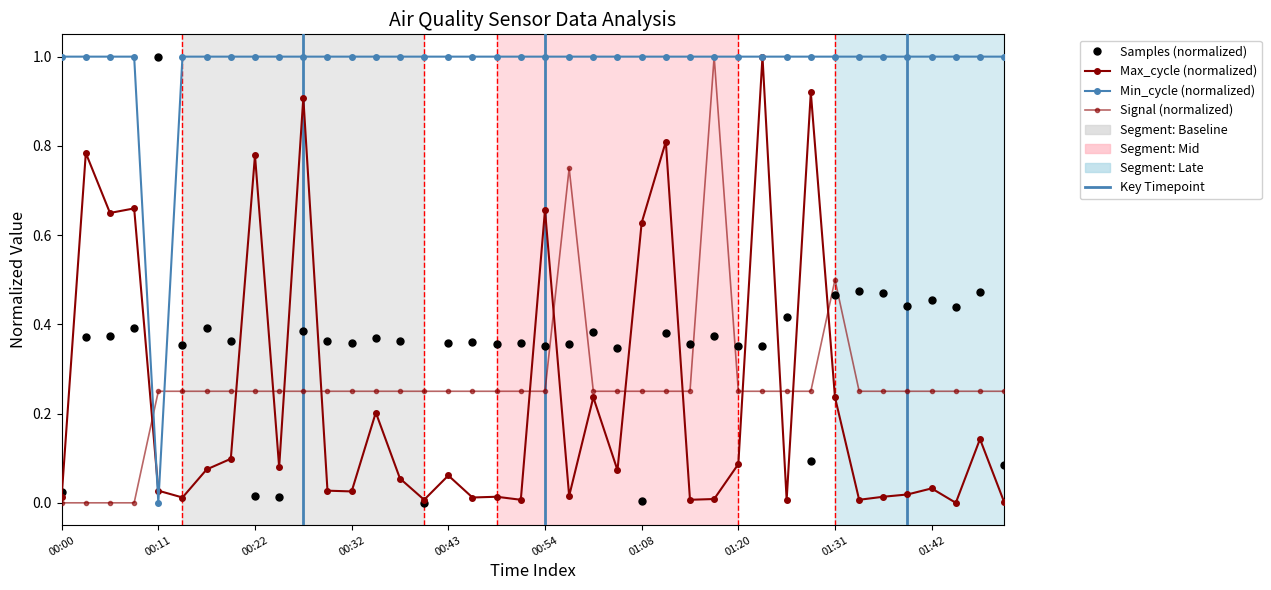

Reading left to right, list all the values displayed in this chart.

Samples (normalized): 0.0	0.4	0.4	0.4	1.0	0.4	0.4	0.4	0.0	0.0	0.4	0.4	0.4	0.4	0.4	0.0	0.4	0.4	0.4	0.4	0.4	0.4	0.4	0.3	0.0	0.4	0.4	0.4	0.4	0.4	0.4	0.1	0.5	0.5	0.5	0.4	0.5	0.4	0.5	0.1
Max_cycle (normalized): 0.0	0.8	0.6	0.7	0.0	0.0	0.1	0.1	0.8	0.1	0.9	0.0	0.0	0.2	0.1	0.0	0.1	0.0	0.0	0.0	0.7	0.0	0.2	0.1	0.6	0.8	0.0	0.0	0.1	1.0	0.0	0.9	0.2	0.0	0.0	0.0	0.0	0.0	0.1	0.0
Min_cycle (normalized): 1.0	1.0	1.0	1.0	0.0	1.0	1.0	1.0	1.0	1.0	1.0	1.0	1.0	1.0	1.0	1.0	1.0	1.0	1.0	1.0	1.0	1.0	1.0	1.0	1.0	1.0	1.0	1.0	1.0	1.0	1.0	1.0	1.0	1.0	1.0	1.0	1.0	1.0	1.0	1.0
Signal (normalized): 0.0	0.0	0.0	0.0	0.2	0.2	0.2	0.2	0.2	0.2	0.2	0.2	0.2	0.2	0.2	0.2	0.2	0.2	0.2	0.2	0.2	0.8	0.2	0.2	0.2	0.2	0.2	1.0	0.2	0.2	0.2	0.2	0.5	0.2	0.2	0.2	0.2	0.2	0.2	0.2